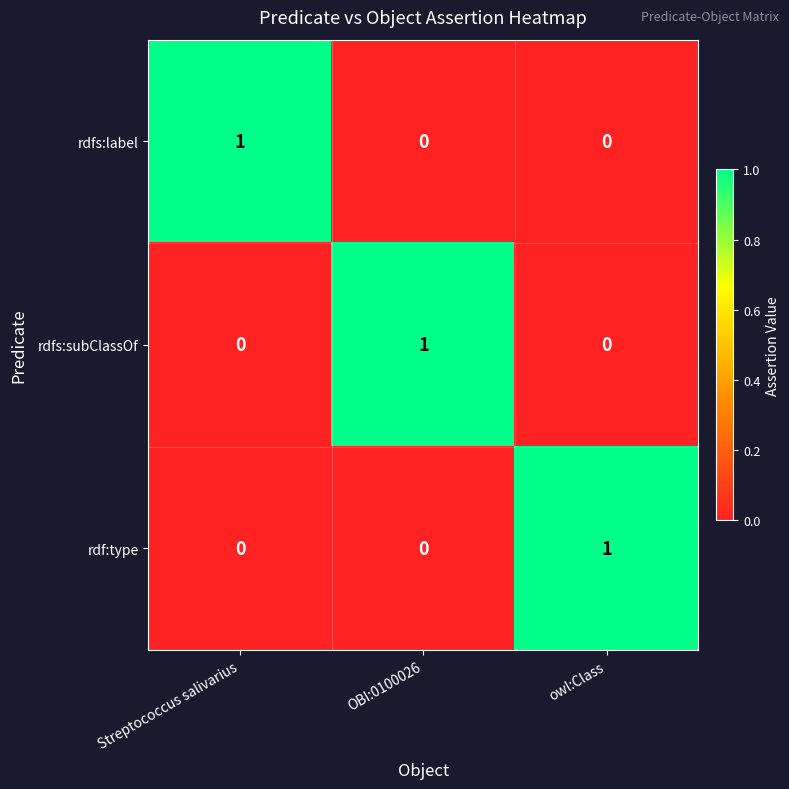

How many rdf:type values are between 0 and 1?

3